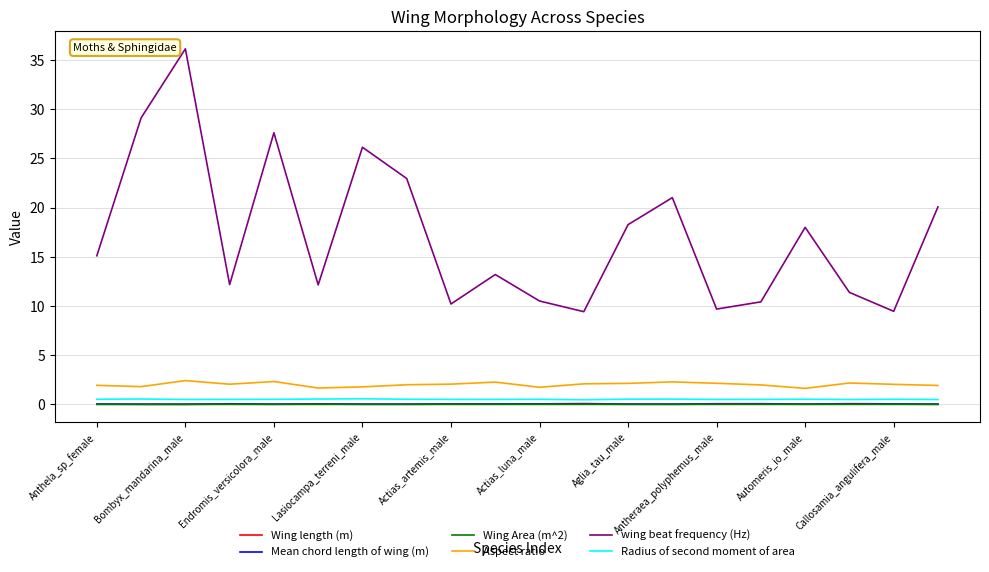

Which series has the widest spread of values?

wing beat frequency (Hz)